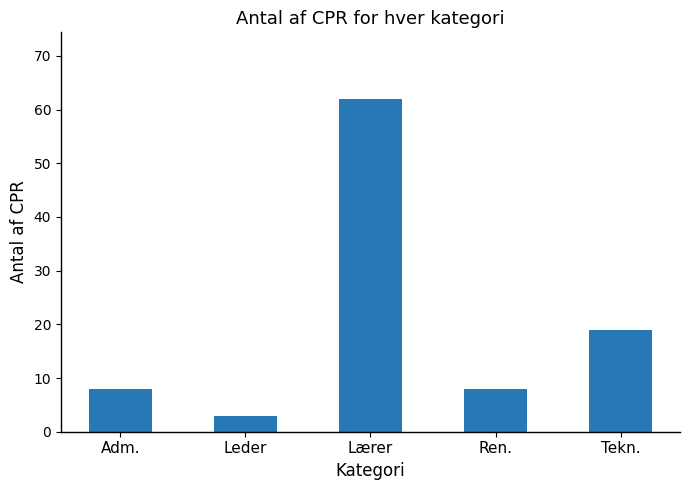

What is the label of the 5th bar from the left?

Tekn.